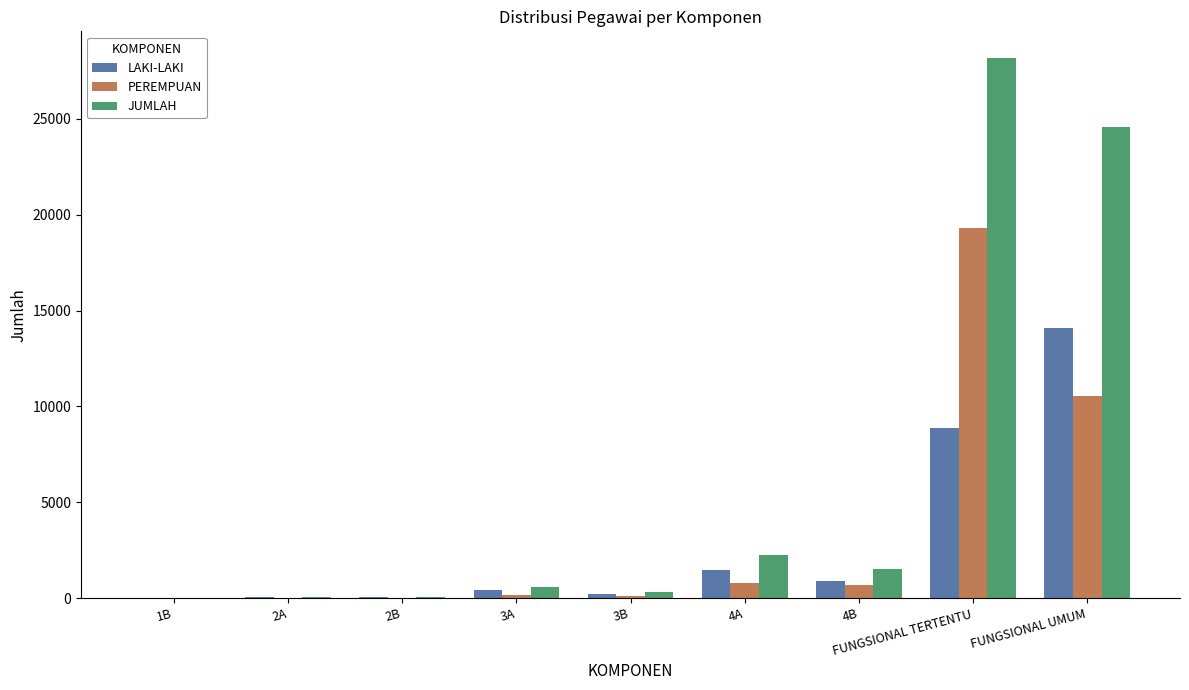

Count the number of categories in the chart.

9